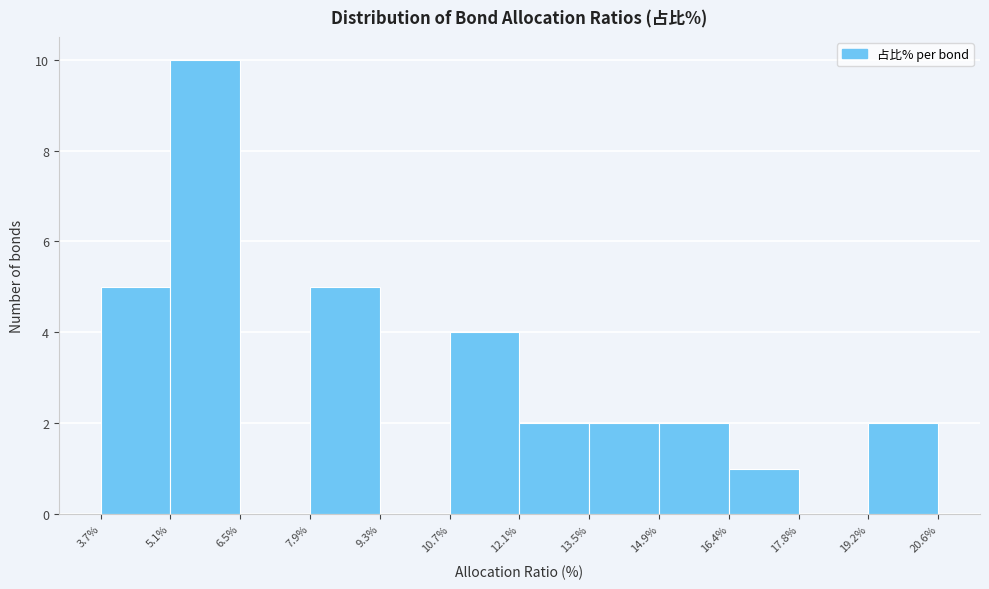

How tall is the bar that spans 19.2% to 20.6% on the x-axis? The values are not printed on the chart, so give them approximately, as read against the axis.

2